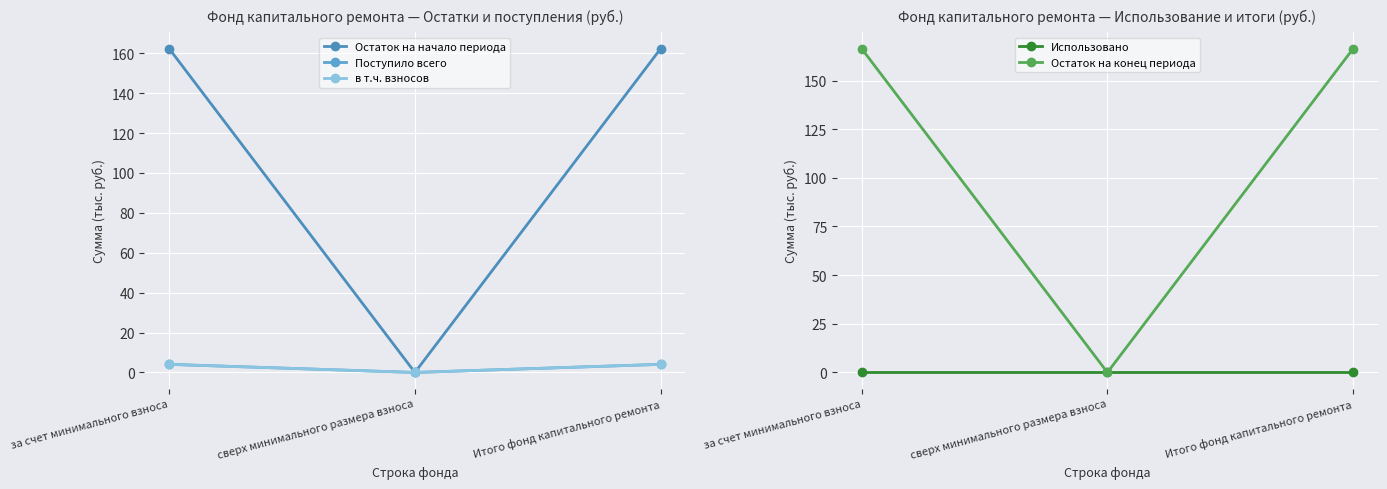

Reading left to right, list all the values displayed in this chart.

Остаток на начало периода: 162.4	0.0	162.4
Поступило всего: 4.1	0.0	4.1
в т.ч. взносов: 4.1	0.0	4.1
Использовано: 0.0	0.0	0.0
Остаток на конец периода: 166.5	0.0	166.5